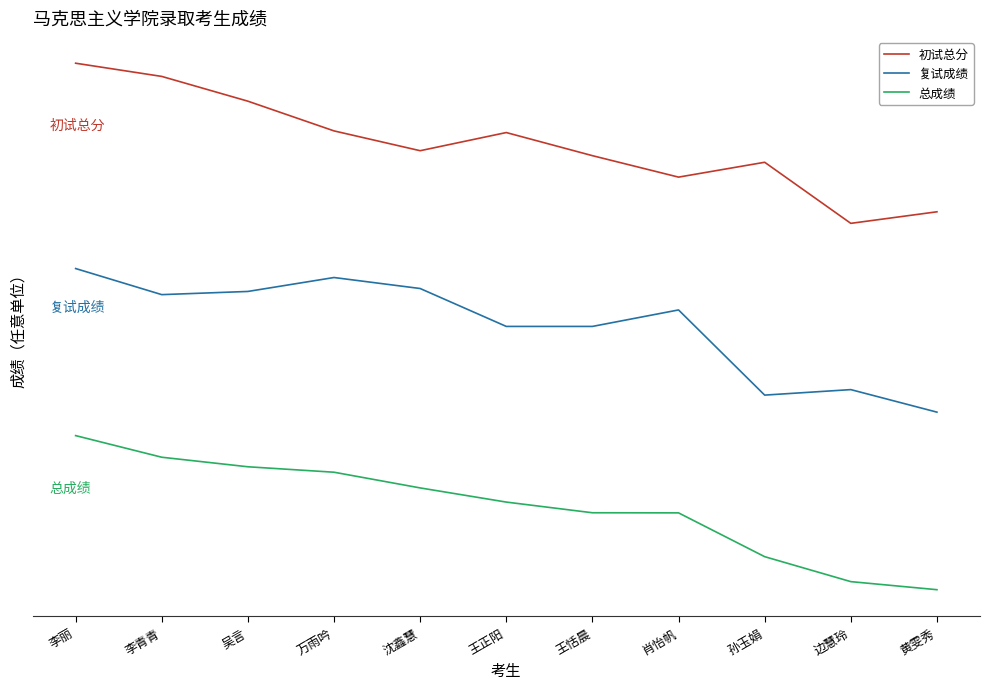

True or false: 初试总分 and 总成绩 cross at least once.

False